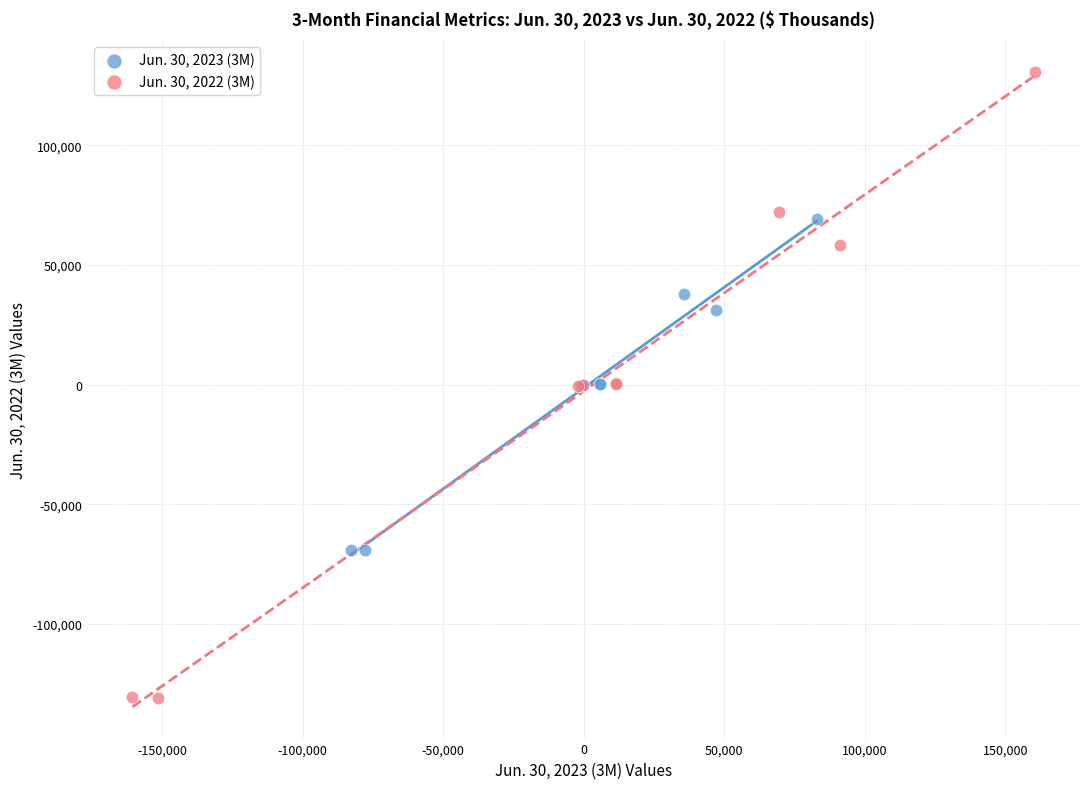

Which series reaches the minimum Y coordinate?

Jun. 30, 2022 (3M)